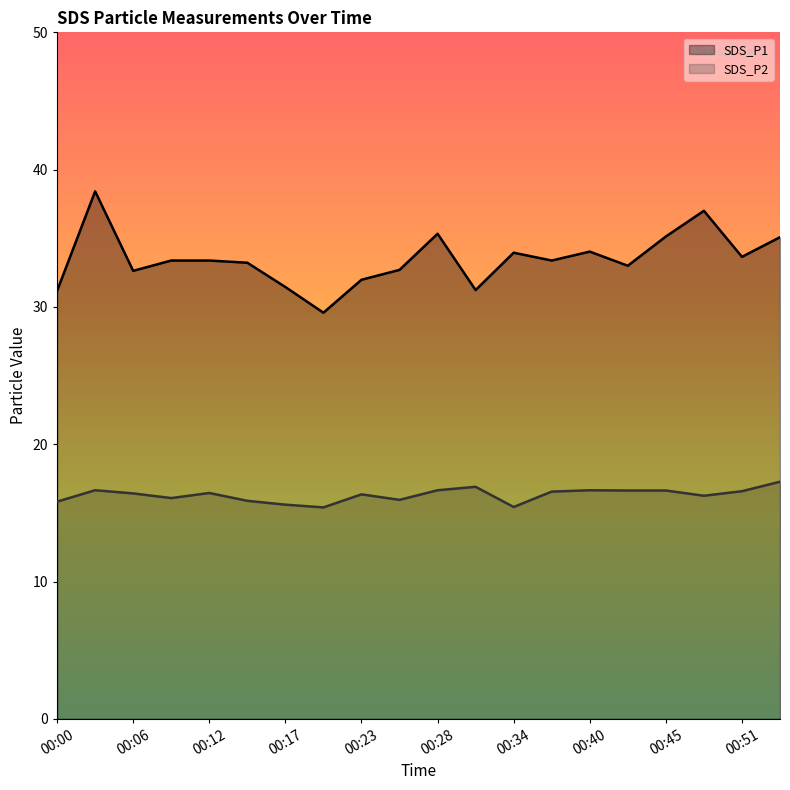

At which label is SDS_P1 closest to 34?

00:40